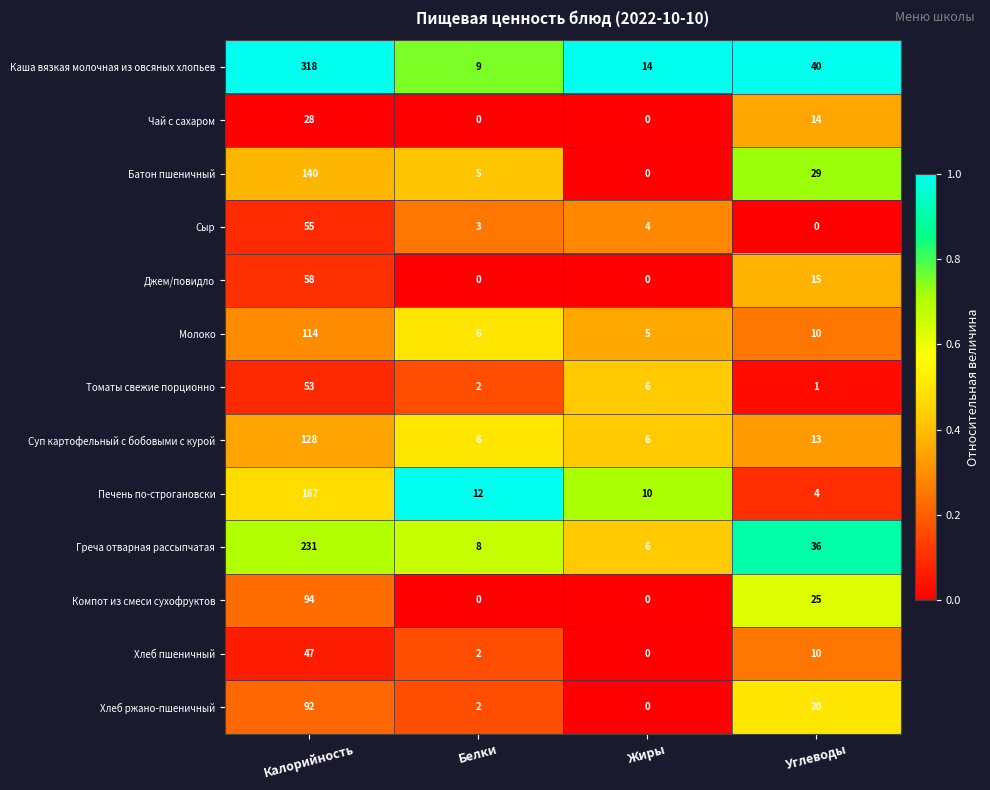

Which series has the largest range (max minus min)?

Каша вязкая молочная из овсяных хлопьев